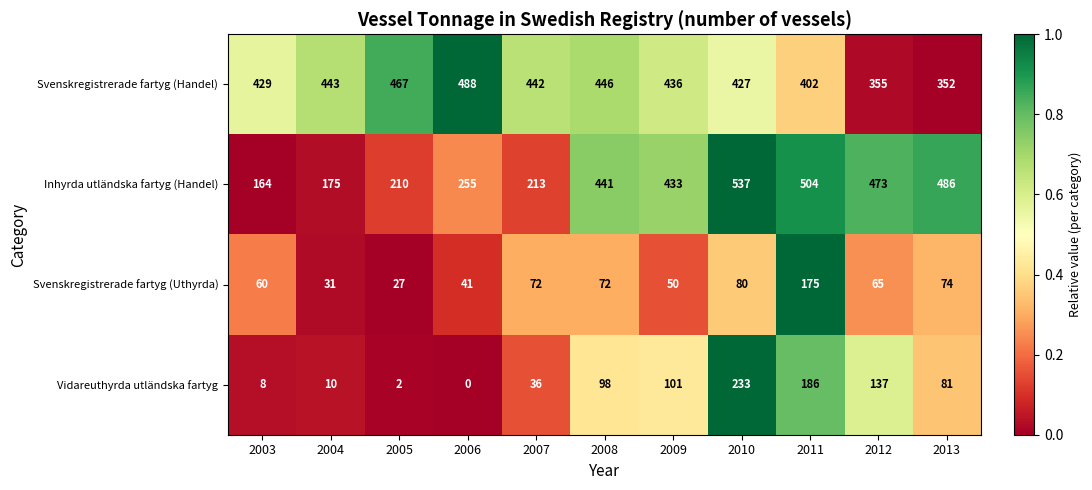

At which category is the sum across all series the highest?

2010